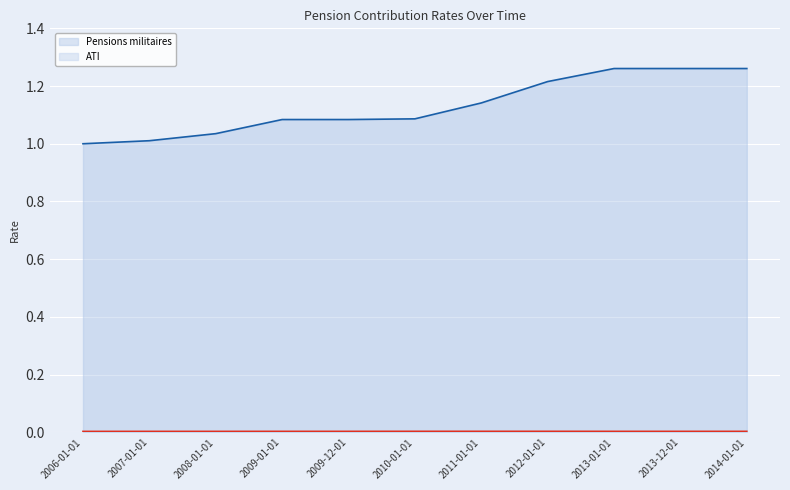

True or false: Pensions militaires has a value of 1.1 at 2010-01-01.

True